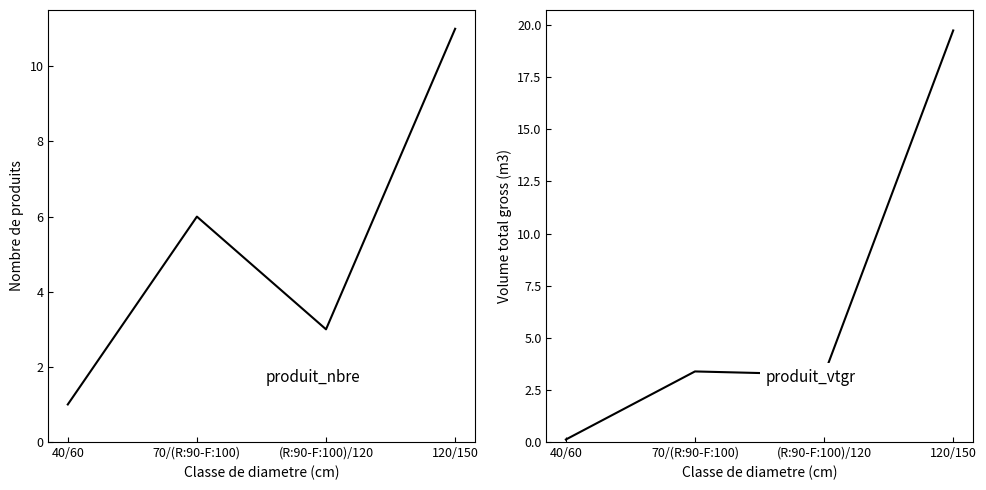

How many distinct data groups are displayed?

2